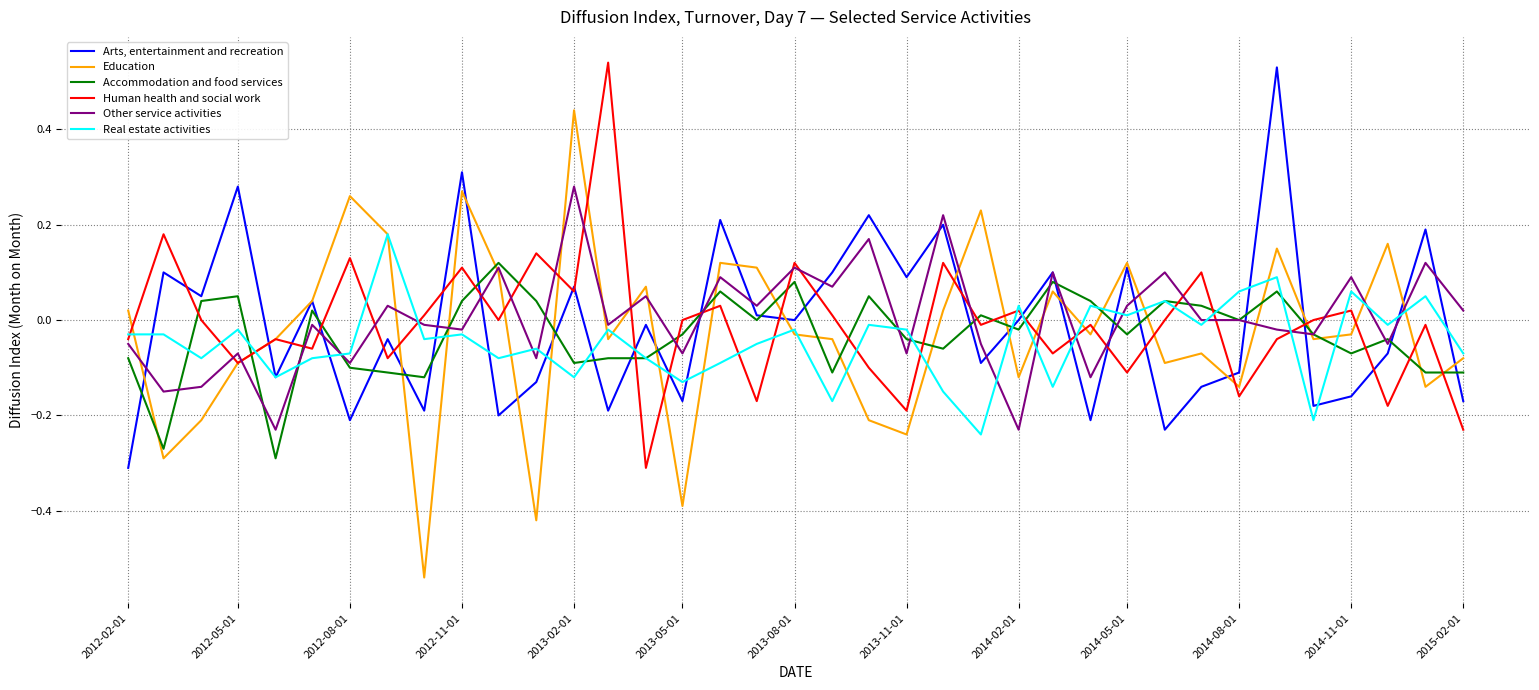

Which series has the widest spread of values?

Education